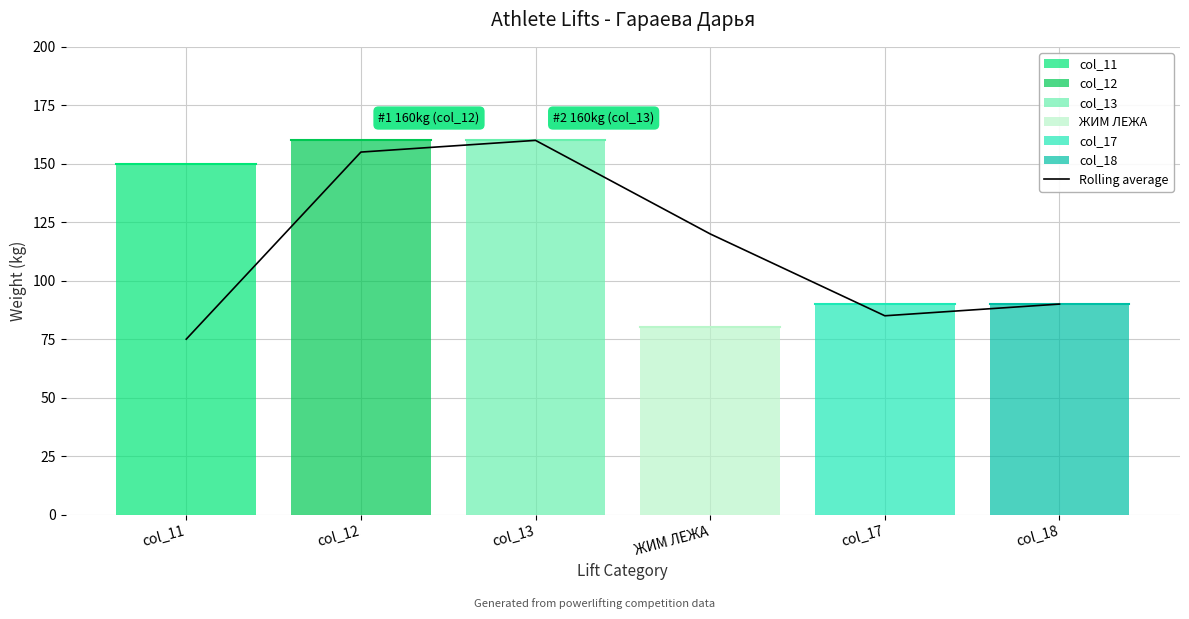

Is this an area chart (filled region under the line)?

No